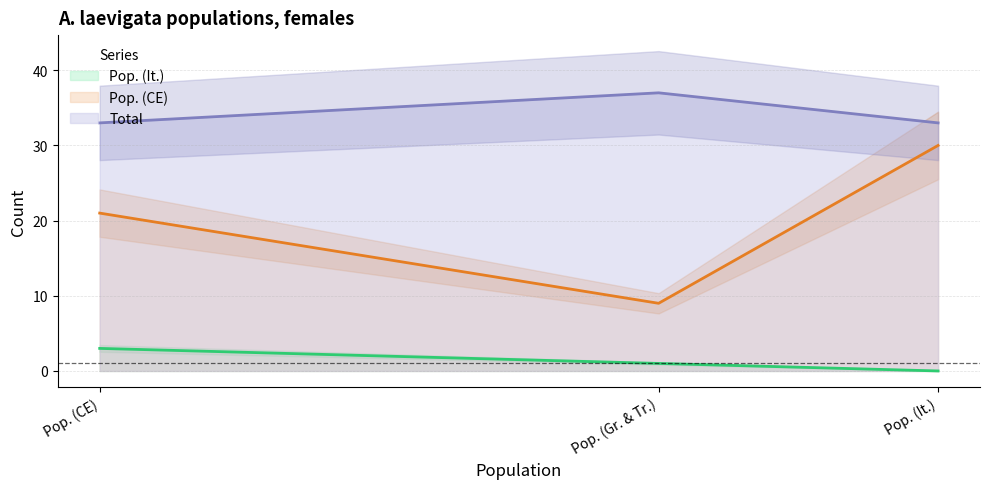

Is the value of Pop. (CE) at Pop. (Gr. & Tr.) greater than the value of Pop. (It.) at Pop. (CE)?

Yes